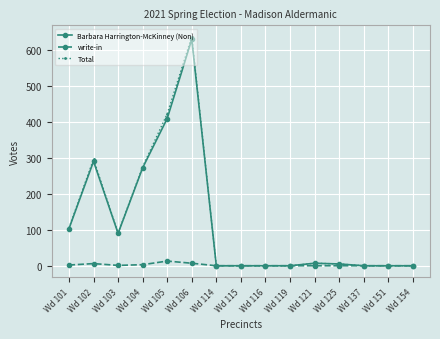

How many lines are shown in the chart?

3